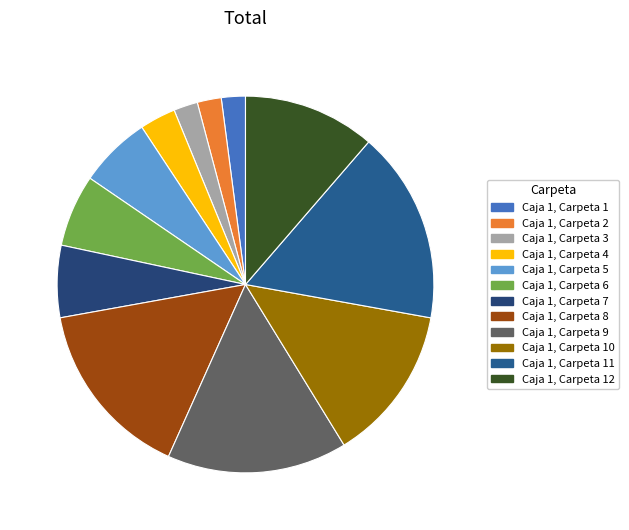

How many segments does this pie chart have?

12